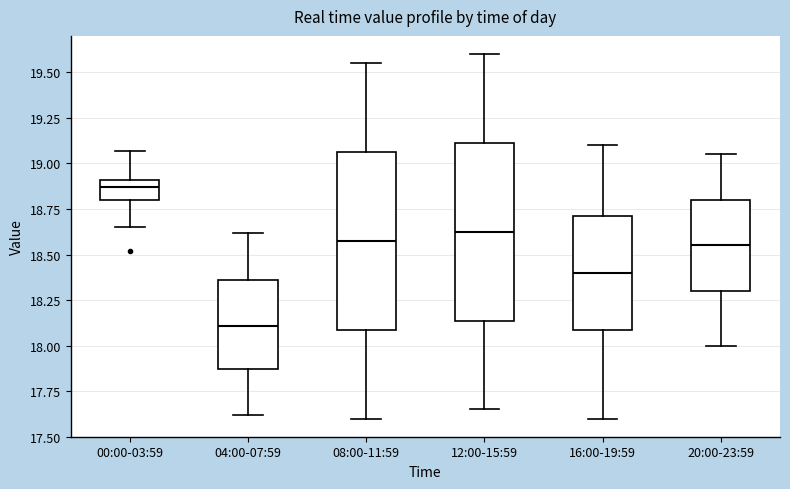

Reading left to right, read every box against the y-axis: the position of its median line, the range the box covers, and the ends of its whiskers. The values are not printed on the chart, so give them approximately, as read against the axis.

00:00-03:59: median 18.85, box 18.80 to 18.90, whiskers 18.65 to 19.05
04:00-07:59: median 18.10, box 17.85 to 18.35, whiskers 17.60 to 18.60
08:00-11:59: median 18.60, box 18.10 to 19.05, whiskers 17.60 to 19.55
12:00-15:59: median 18.65, box 18.15 to 19.10, whiskers 17.65 to 19.60
16:00-19:59: median 18.40, box 18.10 to 18.70, whiskers 17.60 to 19.10
20:00-23:59: median 18.55, box 18.30 to 18.80, whiskers 18.00 to 19.05